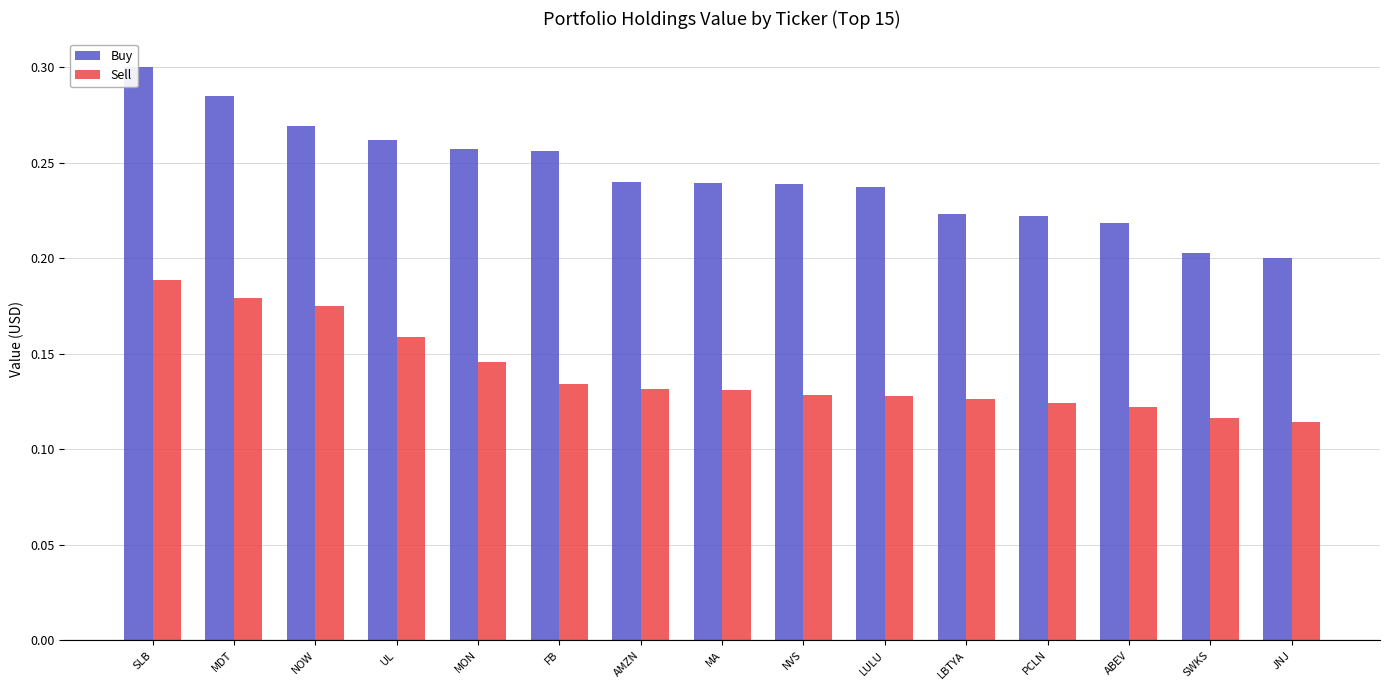

Which series has the largest range (max minus min)?

Buy